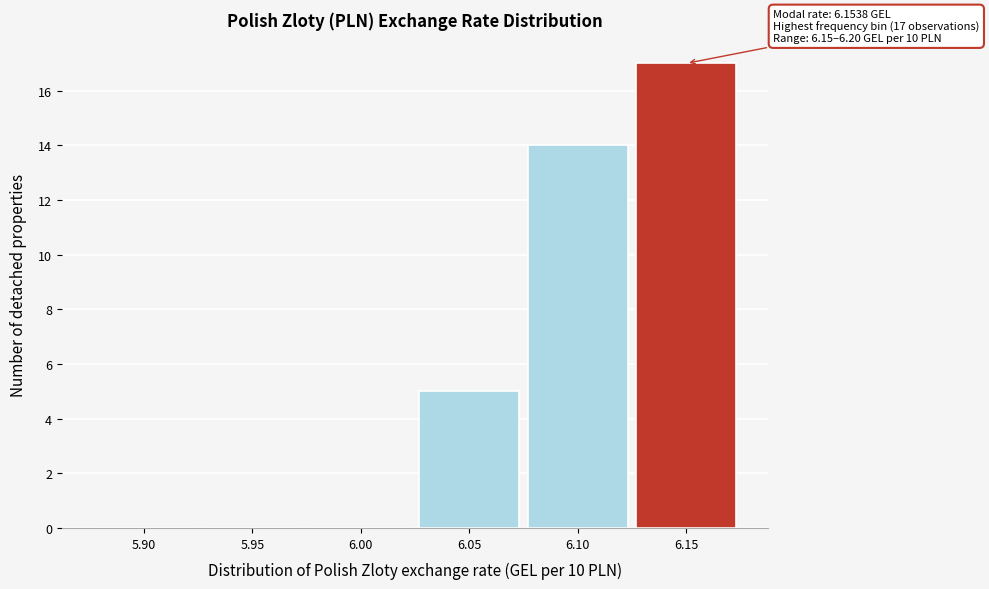

Reading left to right, what are all the values shown in this chart?

5.90=0	5.95=0	6.00=0	6.05=5	6.10=14	6.15=17